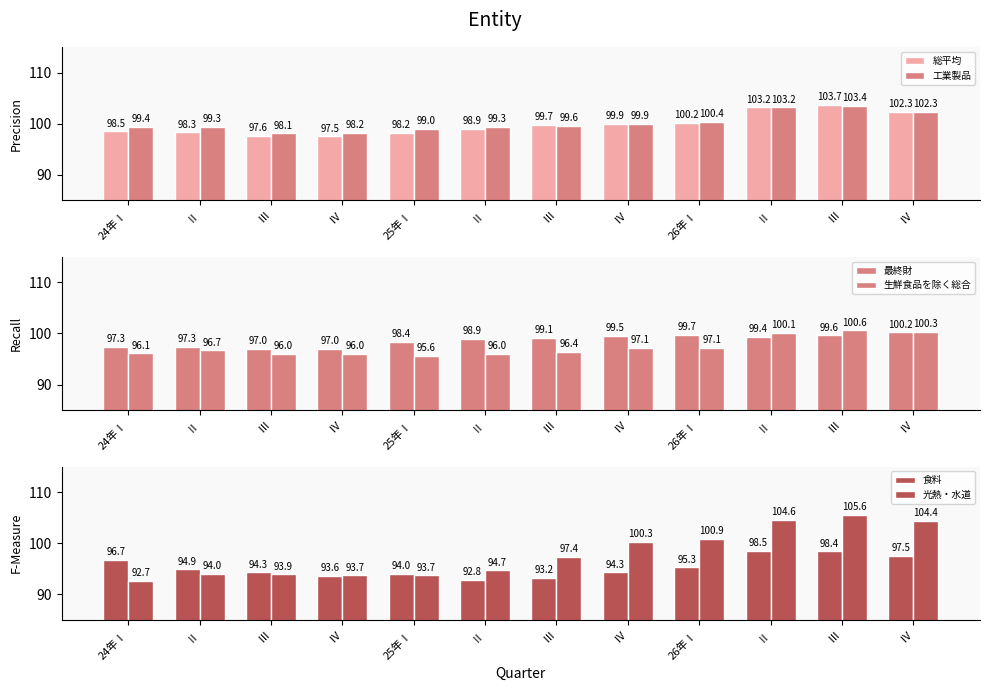

At which label does 食料 first exceed 94?

24年Ⅰ